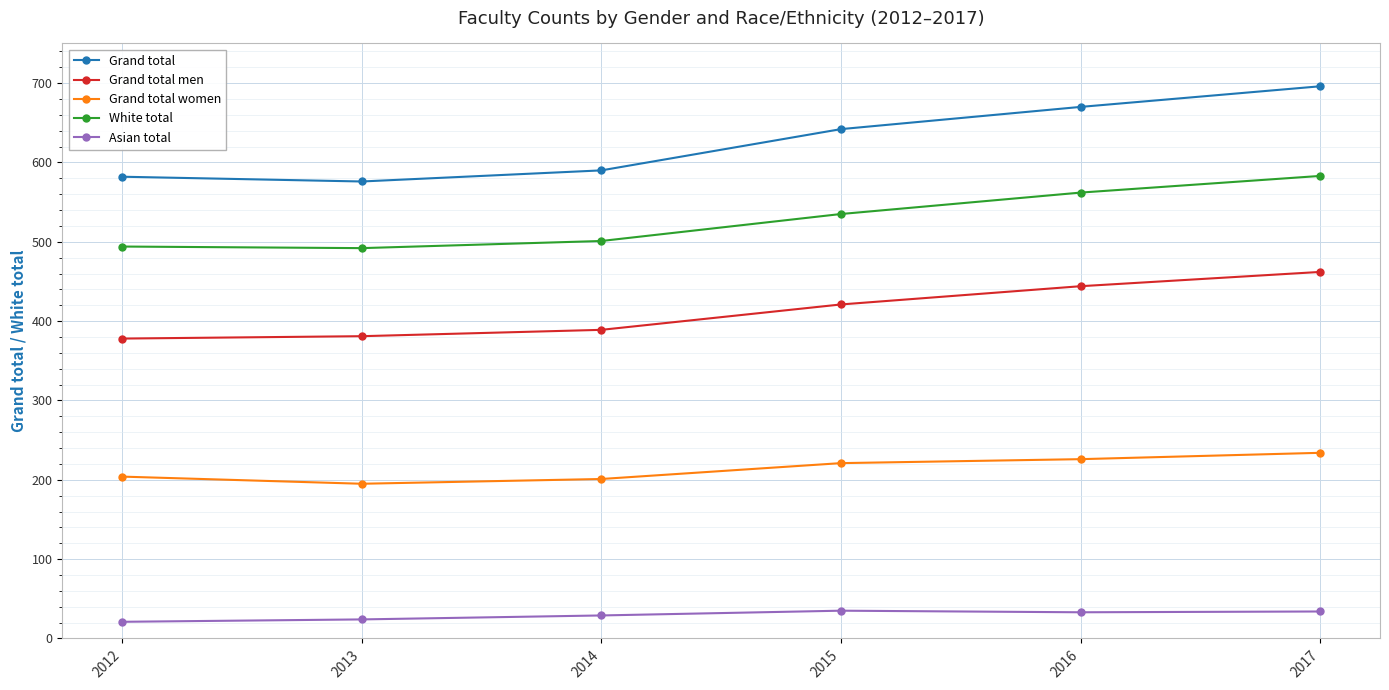

What value does the Asian total series have at 2017?

34